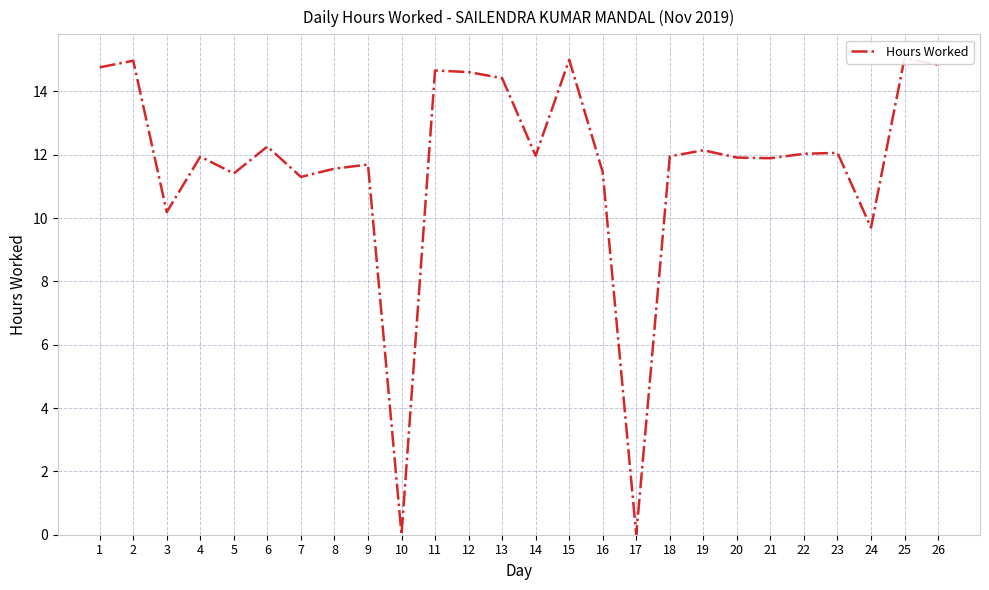

What is the value of the 24th point from the left?

9.7